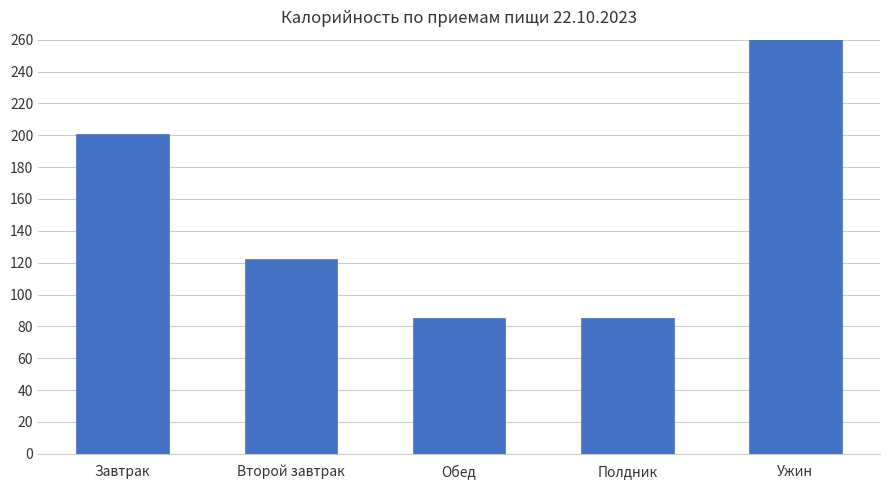

What value does the data have at Полдник, to the nearest 10?

80